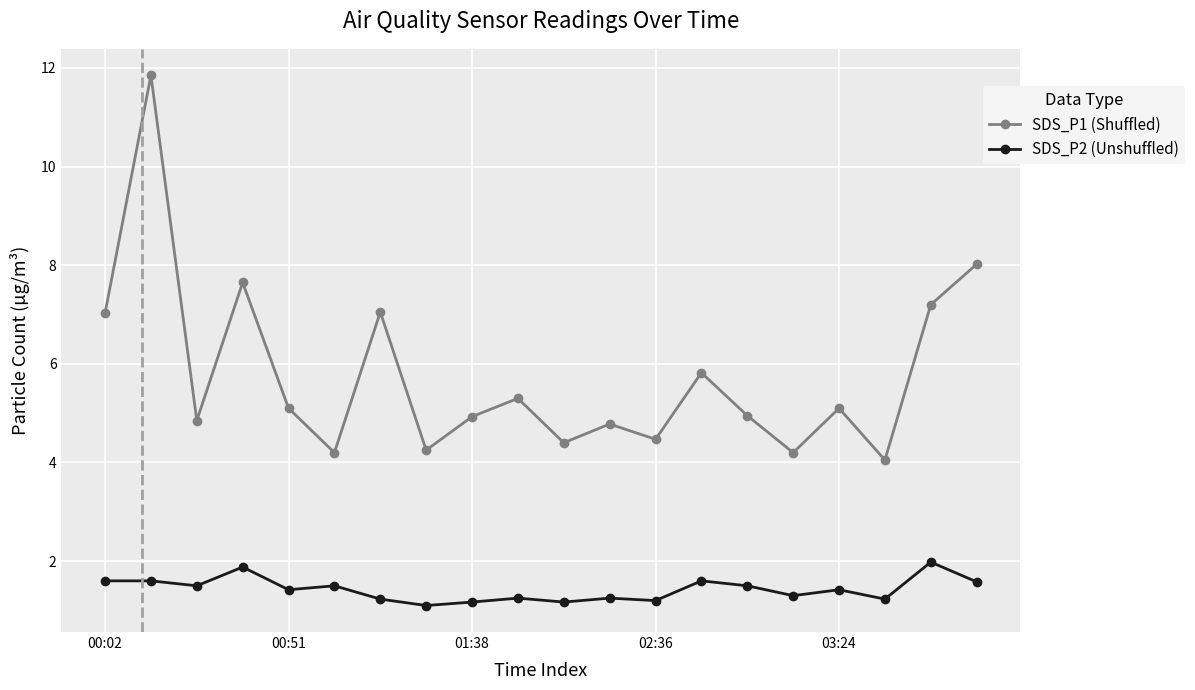

What is the difference between the maximum and minimum values in the SDS_P1 (Shuffled) series?

7.8